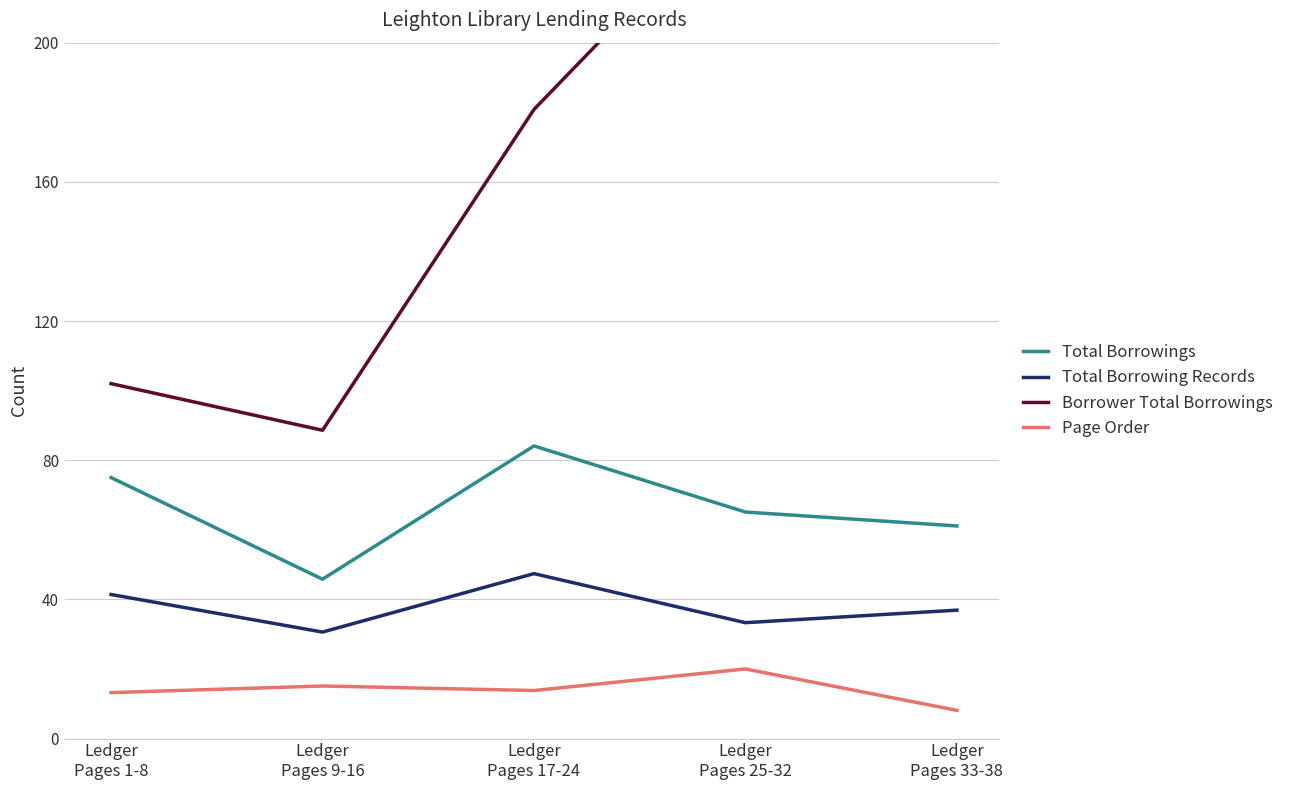

True or false: Borrower Total Borrowings has more than 0 interior local peaks.

False